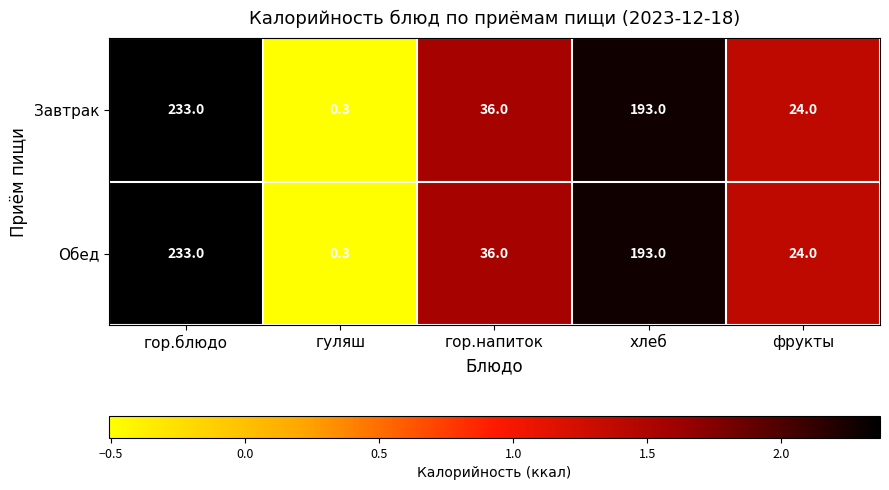

At which category does the chart reach its peak across all series?

гор.блюдо